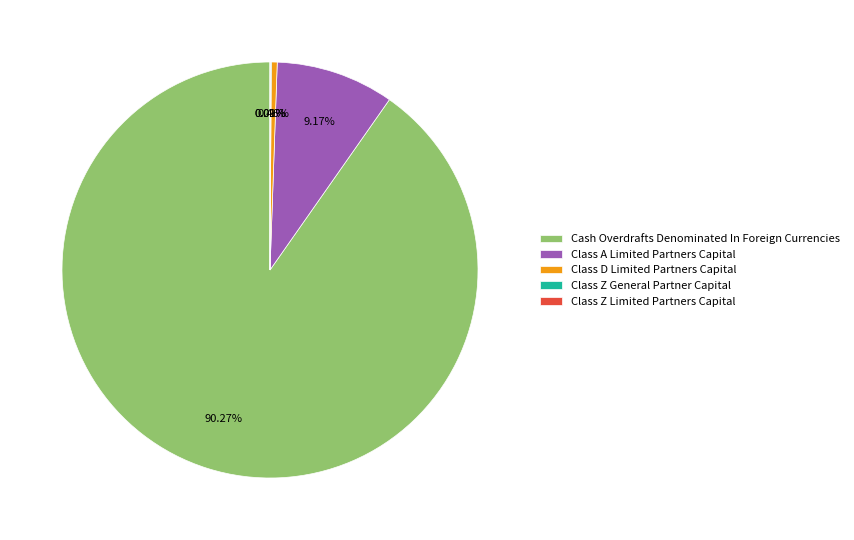

Which category has the biggest portion of the pie?

Cash Overdrafts Denominated In Foreign Currencies